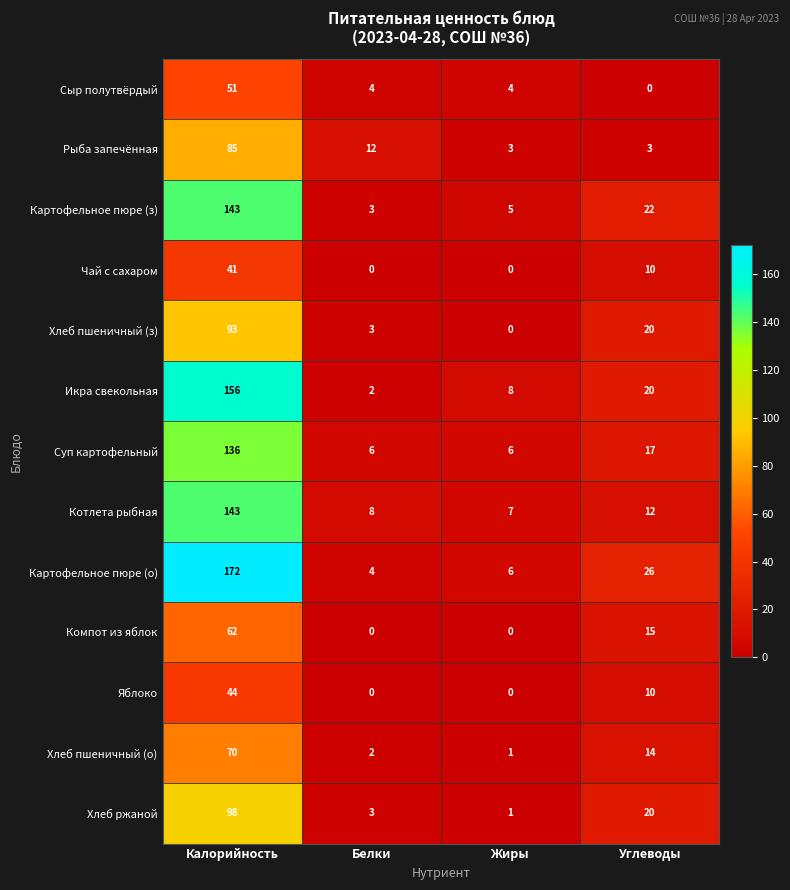

Where does the Картофельное пюре (з) series first go above 22?

Калорийность